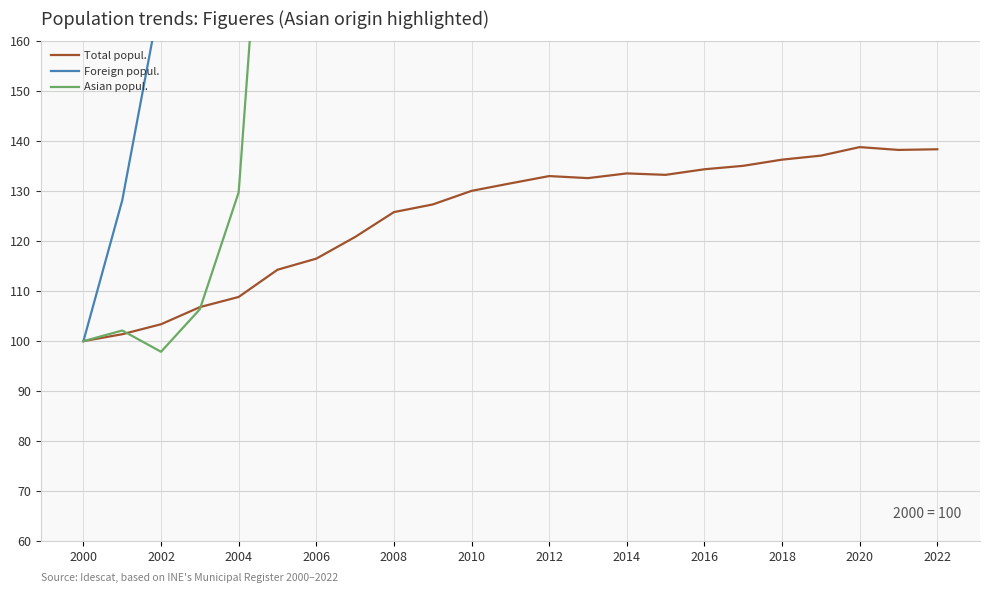

What is the difference between the maximum and second lowest values in the Total popul. series?

37.5